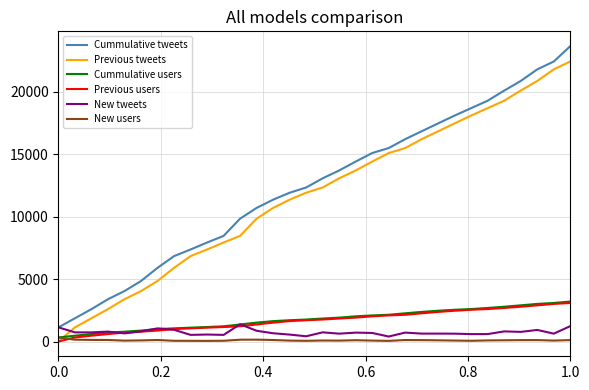

What is the lowest value of the Cummulative tweets series?

1134